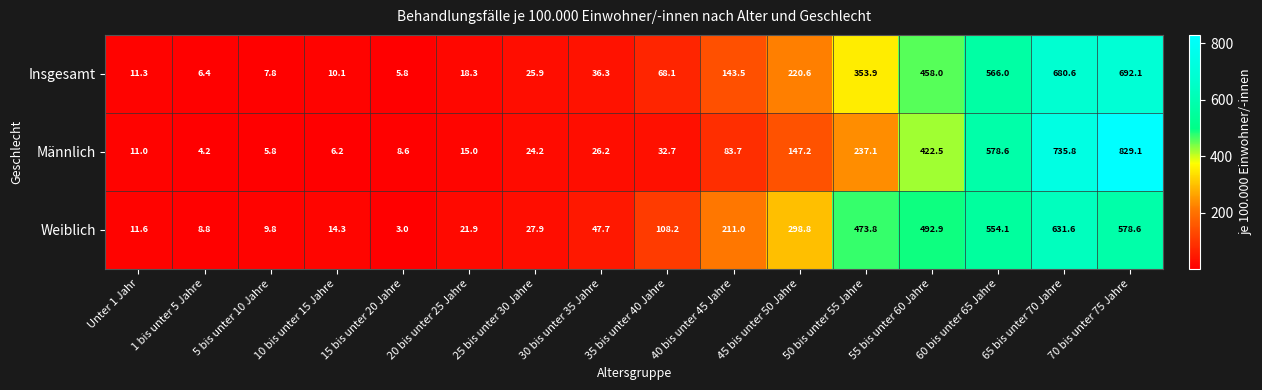

At which category is the sum across all series the highest?

70 bis unter 75 Jahre